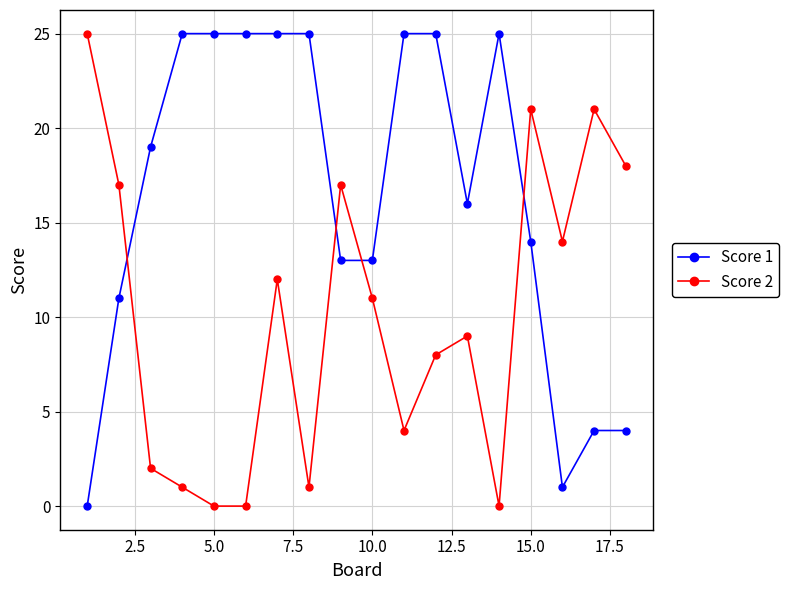

What is the value of the Score 2 point at the 1st from the left?

25